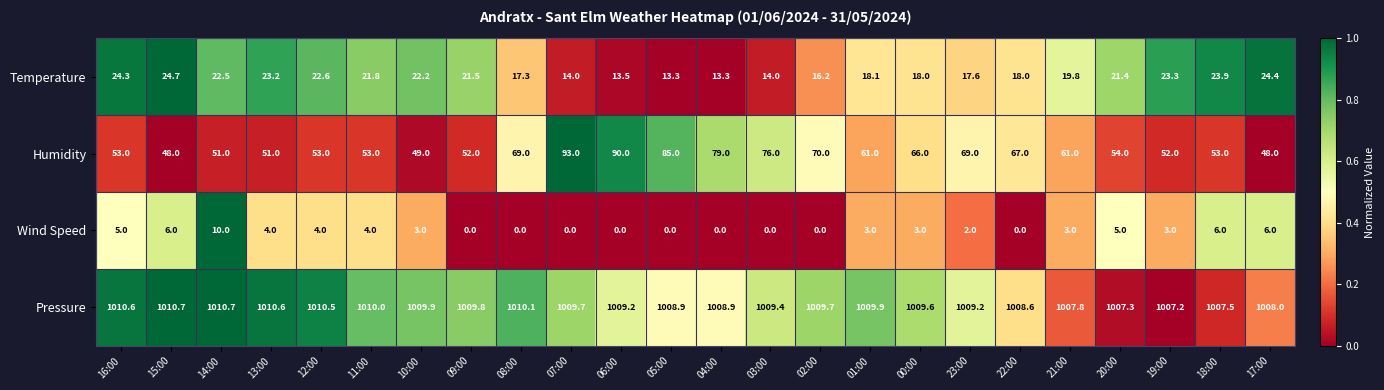

At which label is Pressure closest to 1008?

17:00